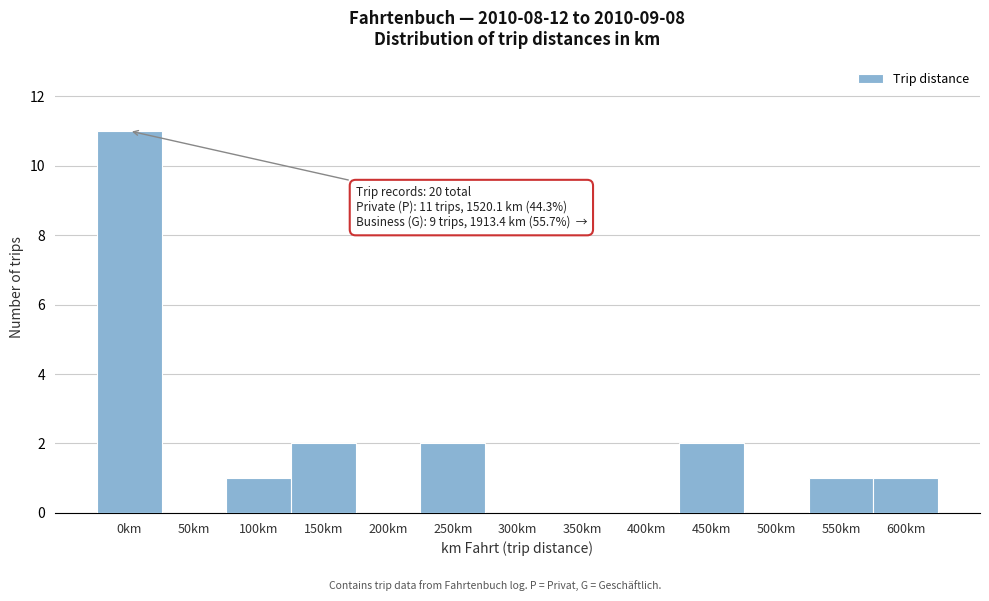

Reading left to right, what are all the values shown in this chart?

0km=11	50km=0	100km=1	150km=2	200km=0	250km=2	300km=0	350km=0	400km=0	450km=2	500km=0	550km=1	600km=1